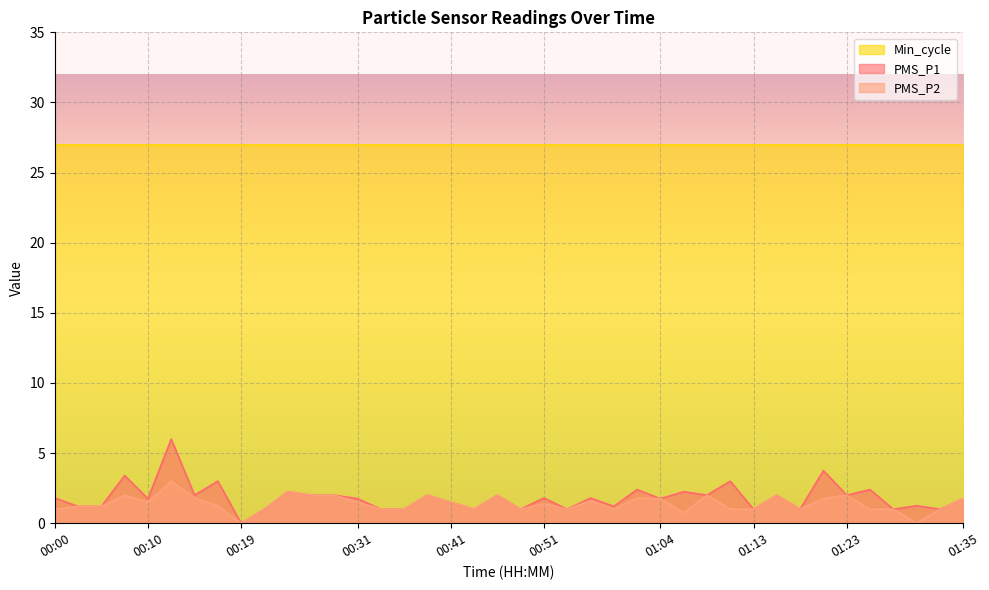

Which series changed the most between 00:00 and 00:46?

PMS_P2